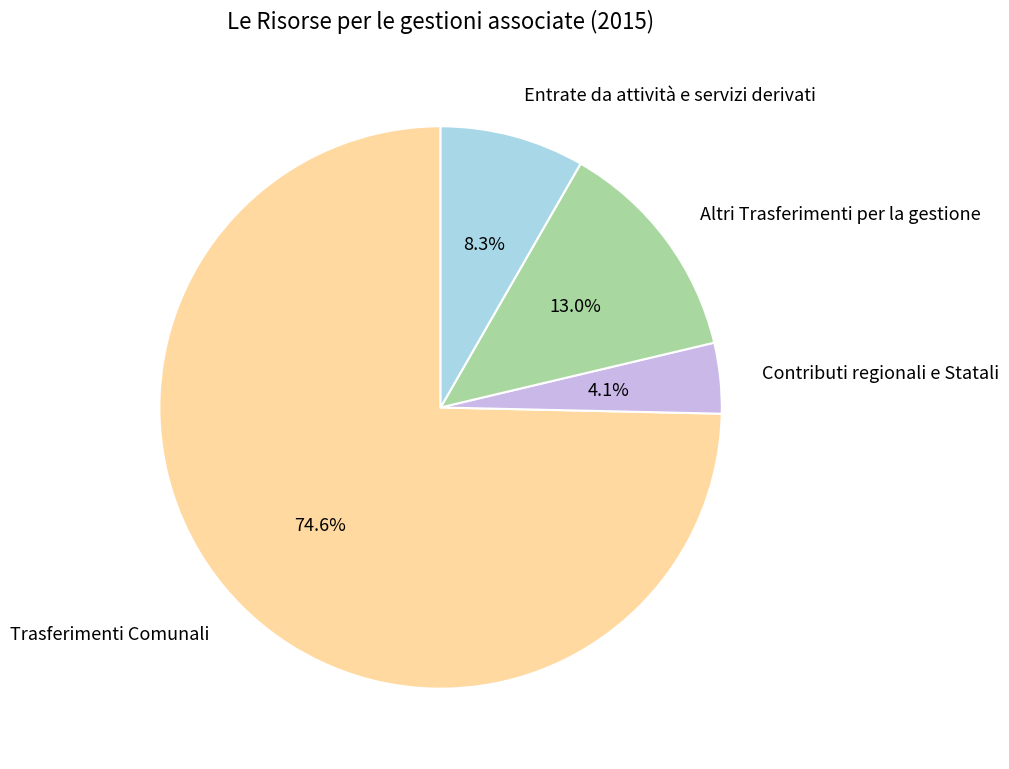

Which has a higher value, Entrate da attività e servizi derivati or Altri Trasferimenti per la gestione?

Altri Trasferimenti per la gestione